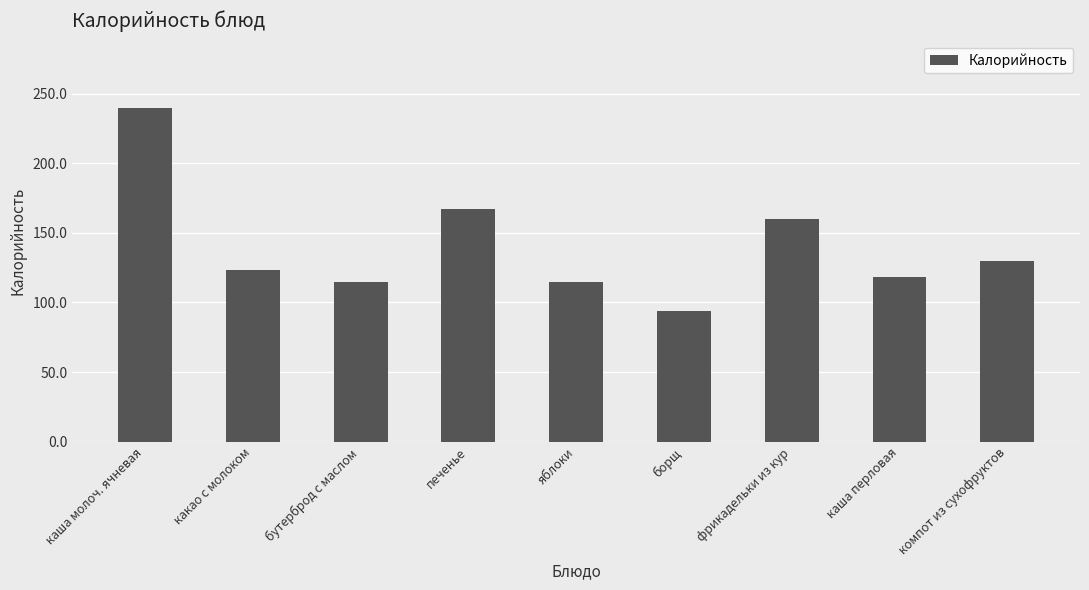

What is the label of the 5th bar from the left?

яблоки